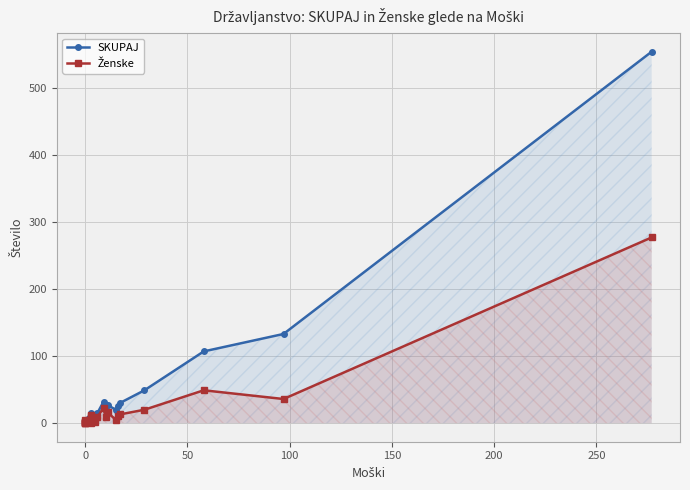

True or false: SKUPAJ and Ženske cross at least once.

False